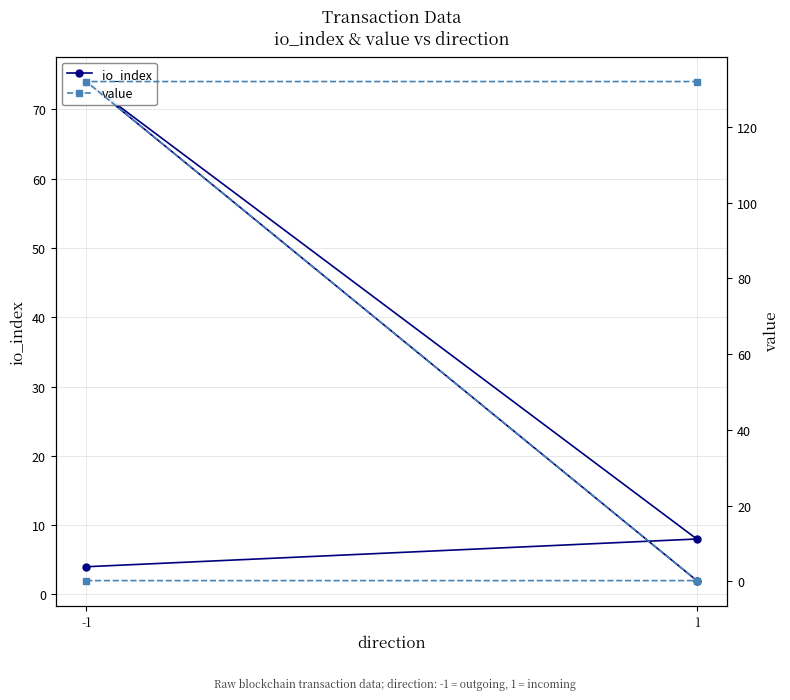

Where do value and io_index first cross each other?

1 and -1